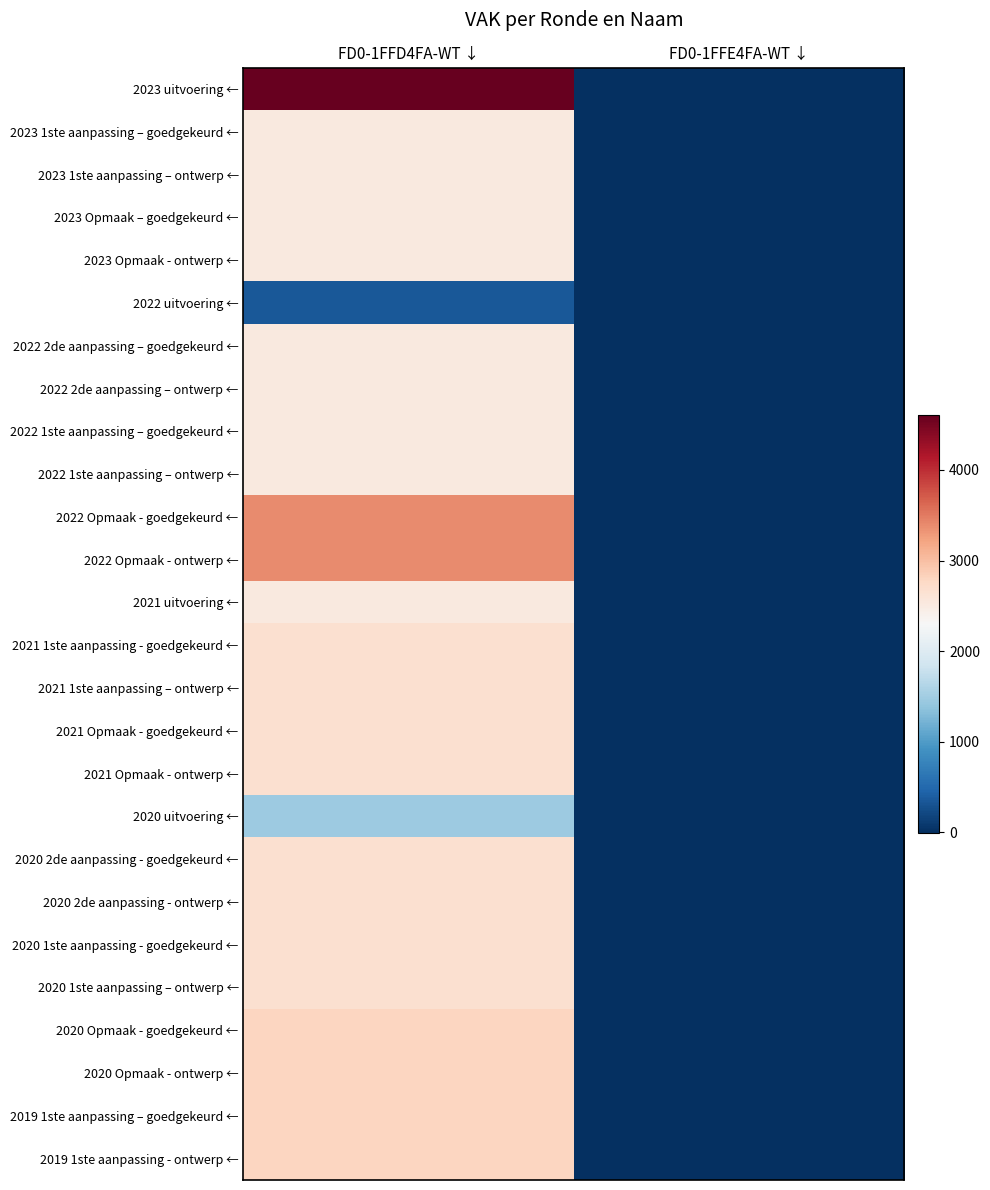

Reading left to right, extract all data points from this chart.

2023 uitvoering ←: FD0-1FFD4FA-WT ↓=4603	FD0-1FFE4FA-WT ↓=0
2023 1ste aanpassing – goedgekeurd ←: FD0-1FFD4FA-WT ↓=2534	FD0-1FFE4FA-WT ↓=0
2023 1ste aanpassing – ontwerp ←: FD0-1FFD4FA-WT ↓=2534	FD0-1FFE4FA-WT ↓=0
2023 Opmaak – goedgekeurd ←: FD0-1FFD4FA-WT ↓=2534	FD0-1FFE4FA-WT ↓=0
2023 Opmaak - ontwerp ←: FD0-1FFD4FA-WT ↓=2534	FD0-1FFE4FA-WT ↓=0
2022 uitvoering ←: FD0-1FFD4FA-WT ↓=357	FD0-1FFE4FA-WT ↓=0
2022 2de aanpassing – goedgekeurd ←: FD0-1FFD4FA-WT ↓=2534	FD0-1FFE4FA-WT ↓=0
2022 2de aanpassing – ontwerp ←: FD0-1FFD4FA-WT ↓=2534	FD0-1FFE4FA-WT ↓=0
2022 1ste aanpassing – goedgekeurd ←: FD0-1FFD4FA-WT ↓=2534	FD0-1FFE4FA-WT ↓=0
2022 1ste aanpassing – ontwerp ←: FD0-1FFD4FA-WT ↓=2534	FD0-1FFE4FA-WT ↓=0
2022 Opmaak - goedgekeurd ←: FD0-1FFD4FA-WT ↓=3384	FD0-1FFE4FA-WT ↓=0
2022 Opmaak - ontwerp ←: FD0-1FFD4FA-WT ↓=3384	FD0-1FFE4FA-WT ↓=0
2021 uitvoering ←: FD0-1FFD4FA-WT ↓=2530	FD0-1FFE4FA-WT ↓=0
2021 1ste aanpassing - goedgekeurd ←: FD0-1FFD4FA-WT ↓=2669	FD0-1FFE4FA-WT ↓=0
2021 1ste aanpassing – ontwerp ←: FD0-1FFD4FA-WT ↓=2669	FD0-1FFE4FA-WT ↓=0
2021 Opmaak - goedgekeurd ←: FD0-1FFD4FA-WT ↓=2669	FD0-1FFE4FA-WT ↓=0
2021 Opmaak - ontwerp ←: FD0-1FFD4FA-WT ↓=2669	FD0-1FFE4FA-WT ↓=0
2020 uitvoering ←: FD0-1FFD4FA-WT ↓=1457	FD0-1FFE4FA-WT ↓=0
2020 2de aanpassing - goedgekeurd ←: FD0-1FFD4FA-WT ↓=2669	FD0-1FFE4FA-WT ↓=0
2020 2de aanpassing - ontwerp ←: FD0-1FFD4FA-WT ↓=2669	FD0-1FFE4FA-WT ↓=0
2020 1ste aanpassing - goedgekeurd ←: FD0-1FFD4FA-WT ↓=2669	FD0-1FFE4FA-WT ↓=0
2020 1ste aanpassing – ontwerp ←: FD0-1FFD4FA-WT ↓=2669	FD0-1FFE4FA-WT ↓=0
2020 Opmaak - goedgekeurd ←: FD0-1FFD4FA-WT ↓=2803	FD0-1FFE4FA-WT ↓=0
2020 Opmaak - ontwerp ←: FD0-1FFD4FA-WT ↓=2803	FD0-1FFE4FA-WT ↓=0
2019 1ste aanpassing – goedgekeurd ←: FD0-1FFD4FA-WT ↓=2803	FD0-1FFE4FA-WT ↓=0
2019 1ste aanpassing - ontwerp ←: FD0-1FFD4FA-WT ↓=2803	FD0-1FFE4FA-WT ↓=0